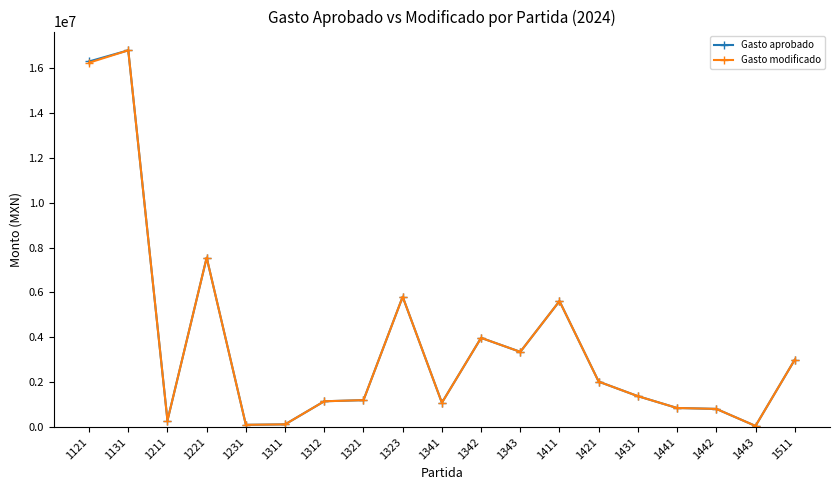

The value of Gasto aprobado at 1131 is 16796736. True or false?

True